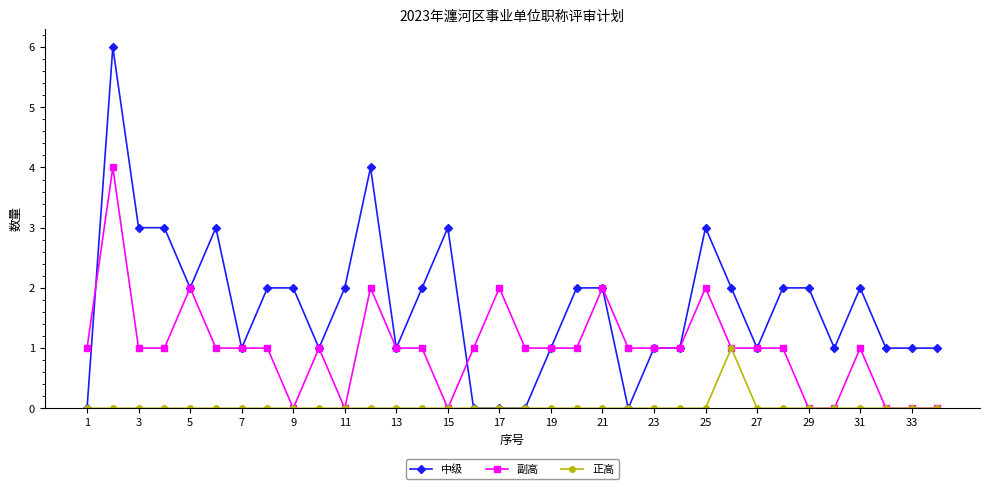

What are all the series names shown in the legend?

中级, 副高, 正高